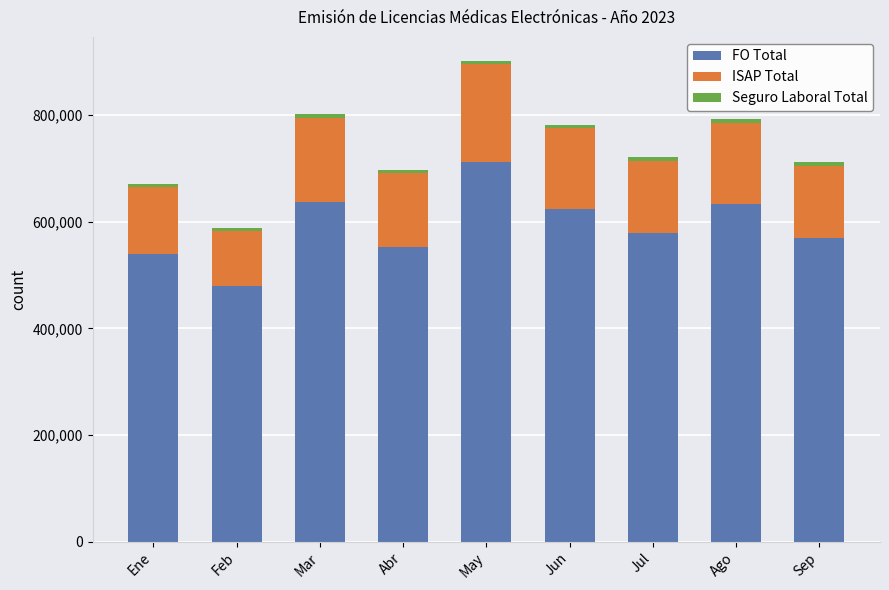

At which category is the sum across all series the highest?

May